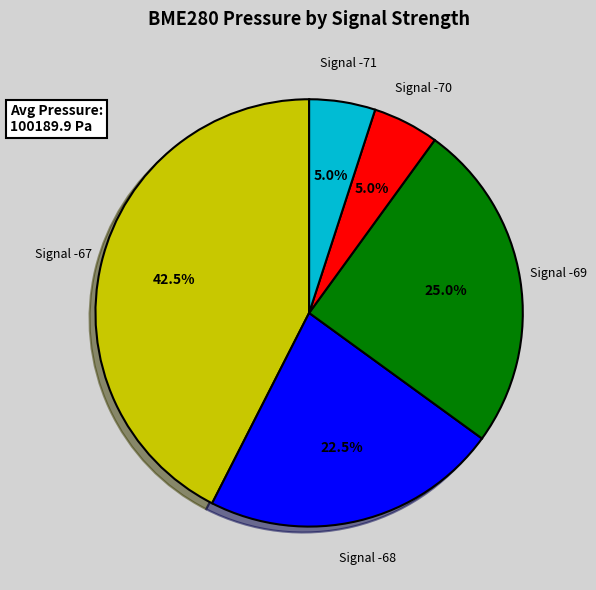

Is there any slice that represents more than half of the pie?

No